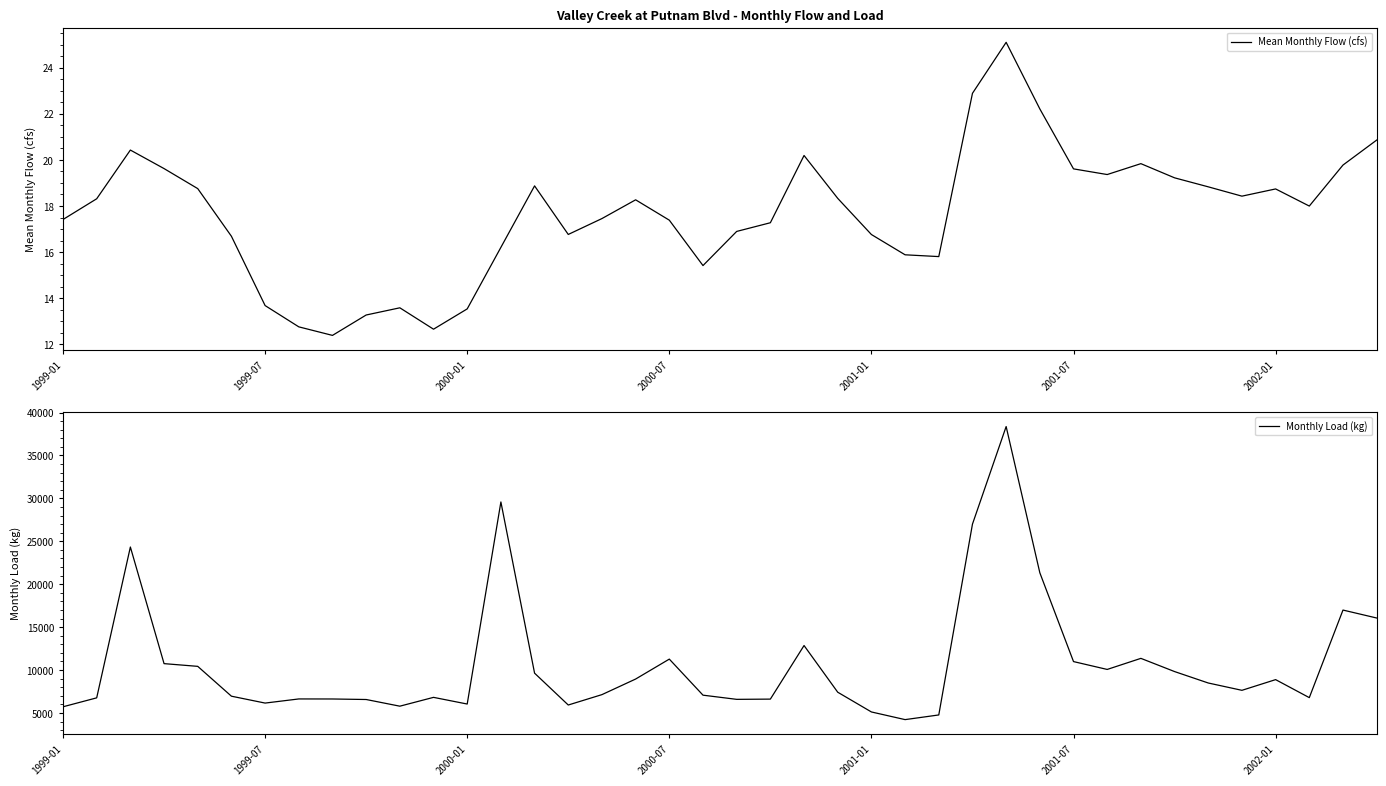

What position from the right is 28?

12